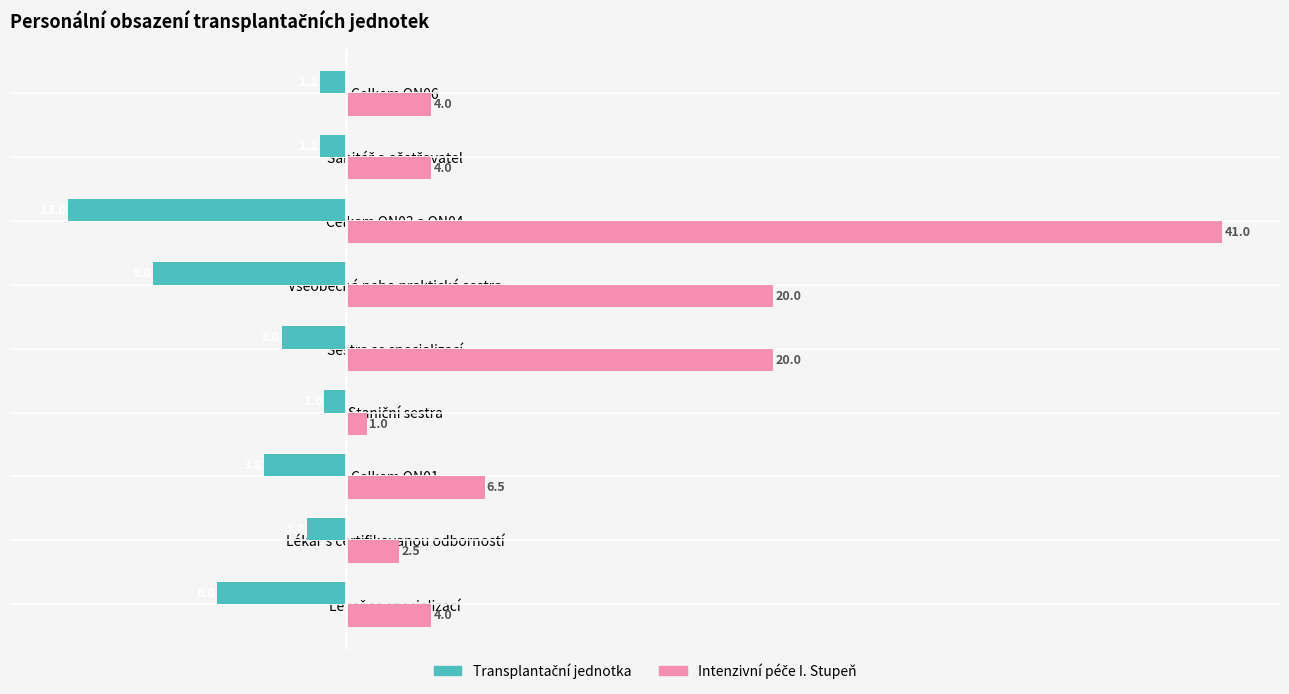

At which category is the sum across all series the highest?

Celkem ON03 a ON04